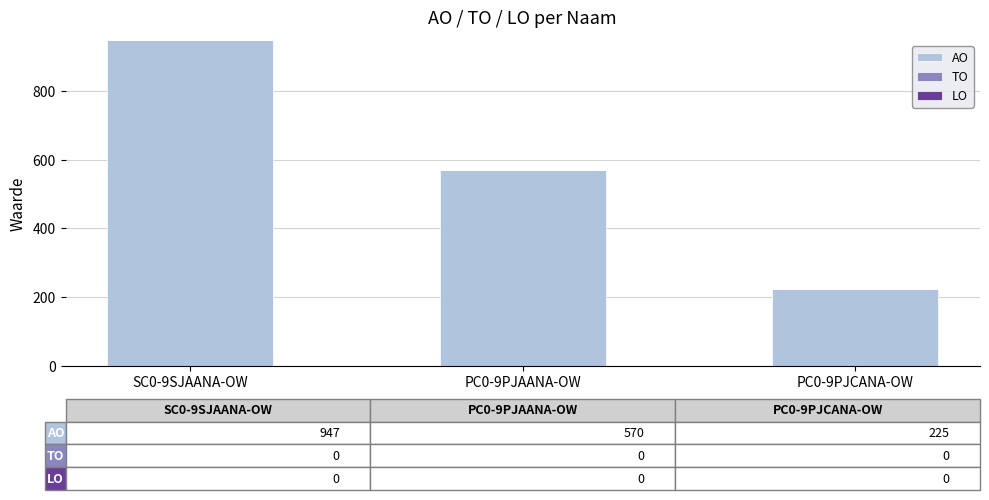

List the labels in order of value, largest first.

SC0-9SJAANA-OW, PC0-9PJAANA-OW, PC0-9PJCANA-OW